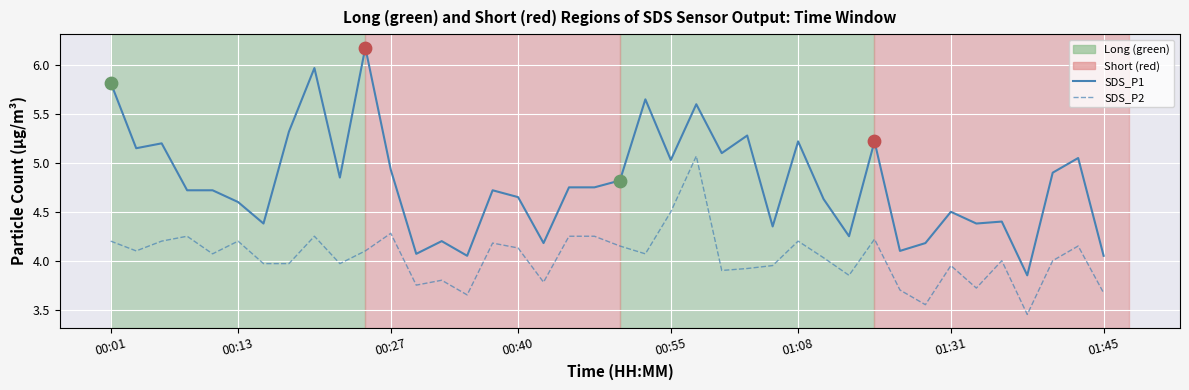

Which series has the widest spread of values?

SDS_P1